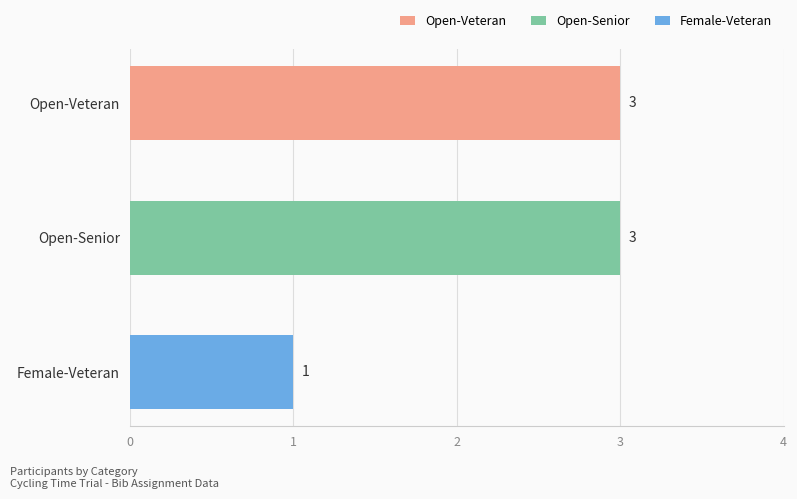

Reading bottom to top, transcribe all the data shown in this chart.

Female-Veteran=1	Open-Senior=3	Open-Veteran=3